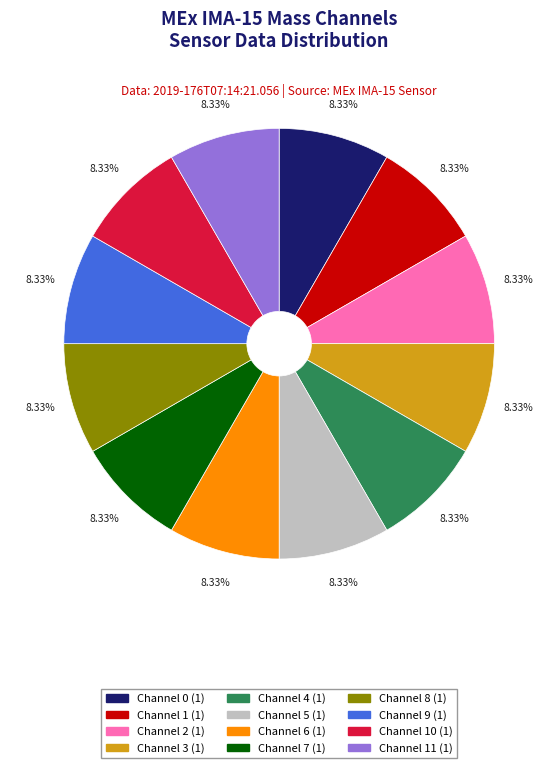

Is there a majority slice in this chart?

No